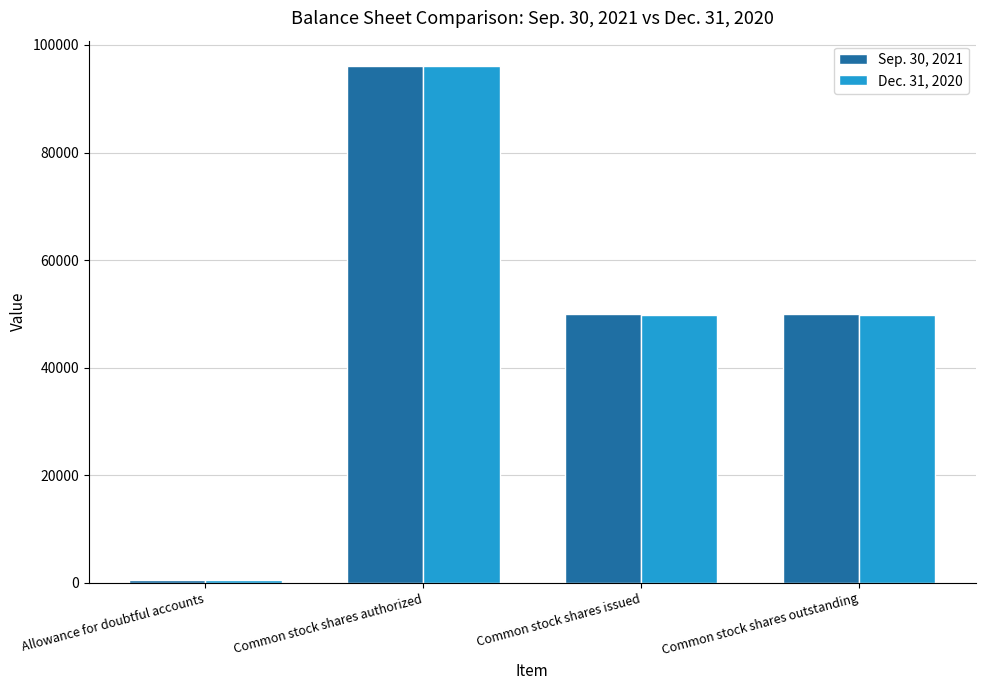

Reading left to right, what are all the values shown in this chart?

Sep. 30, 2021: Allowance for doubtful accounts=565	Common stock shares authorized=96000	Common stock shares issued=49965	Common stock shares outstanding=49965
Dec. 31, 2020: Allowance for doubtful accounts=614	Common stock shares authorized=96000	Common stock shares issued=49868	Common stock shares outstanding=49868